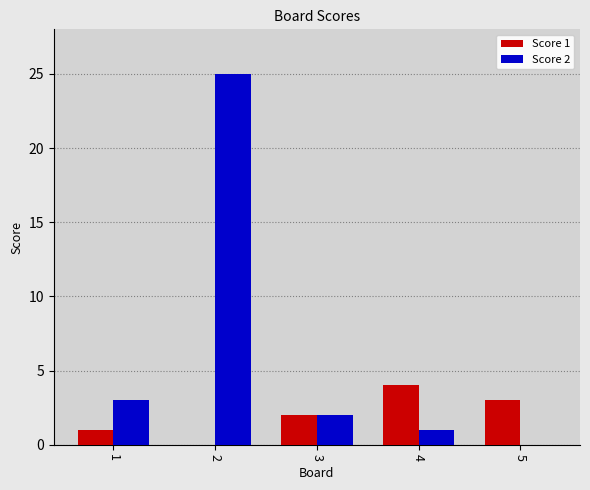

The Score 1 series shows 1 at 4. True or false?

False